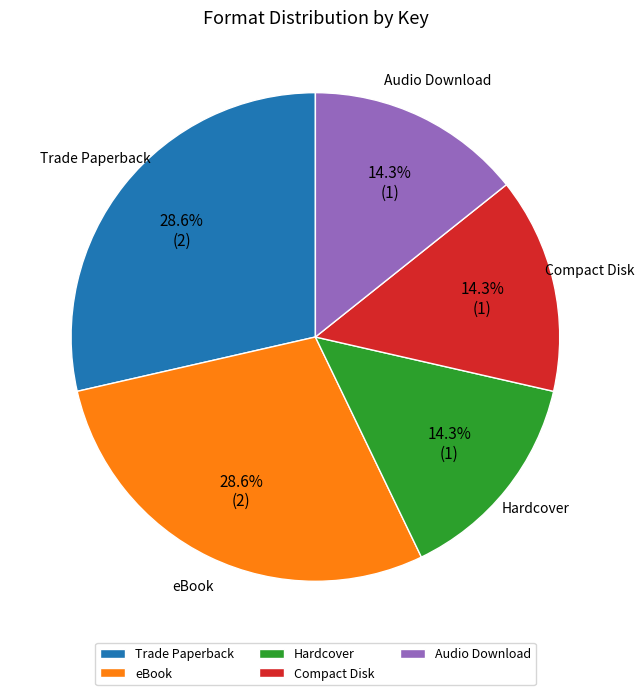

Is Trade Paperback the majority of the pie?

No